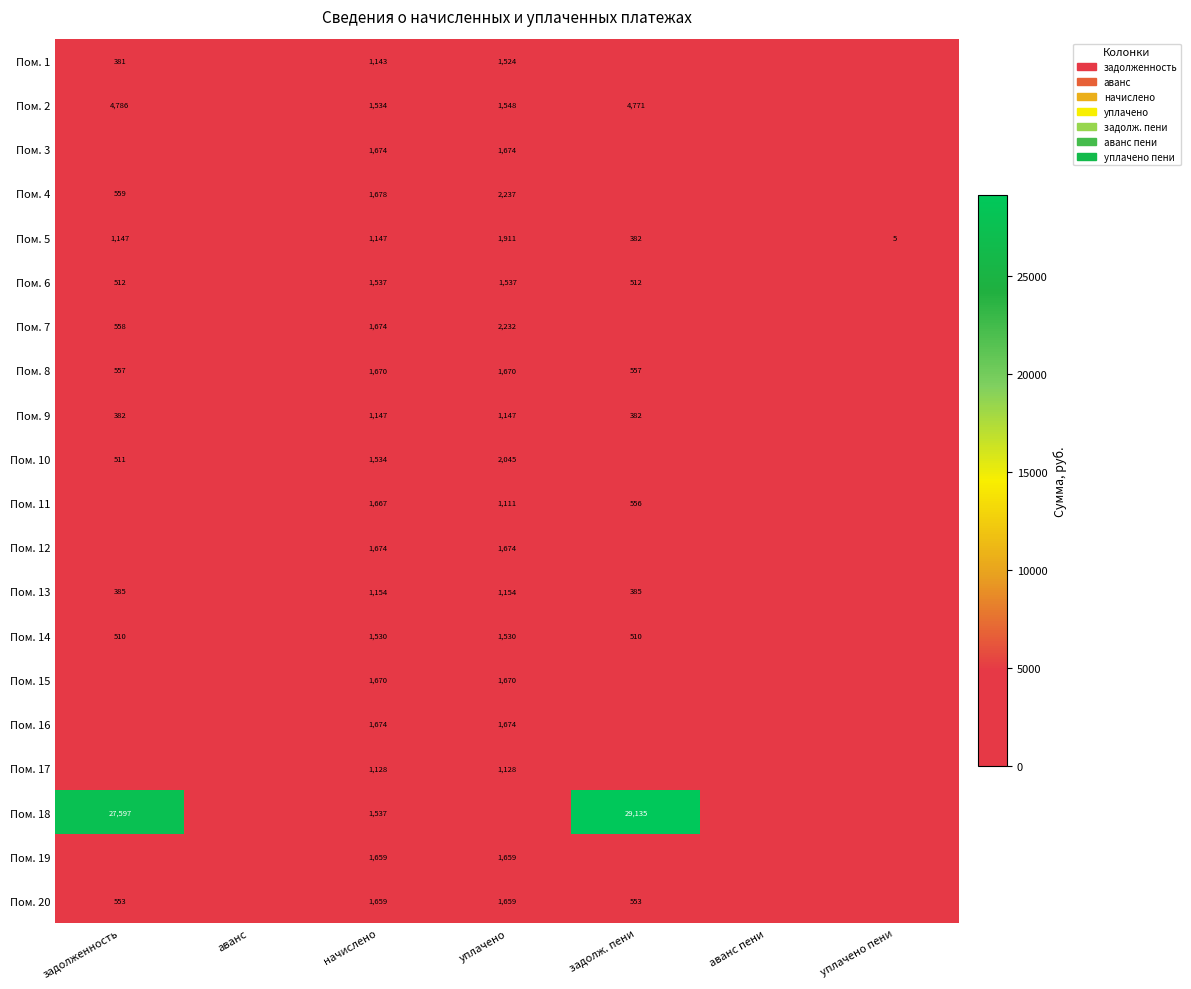

At which category is the sum across all series the highest?

задолженность